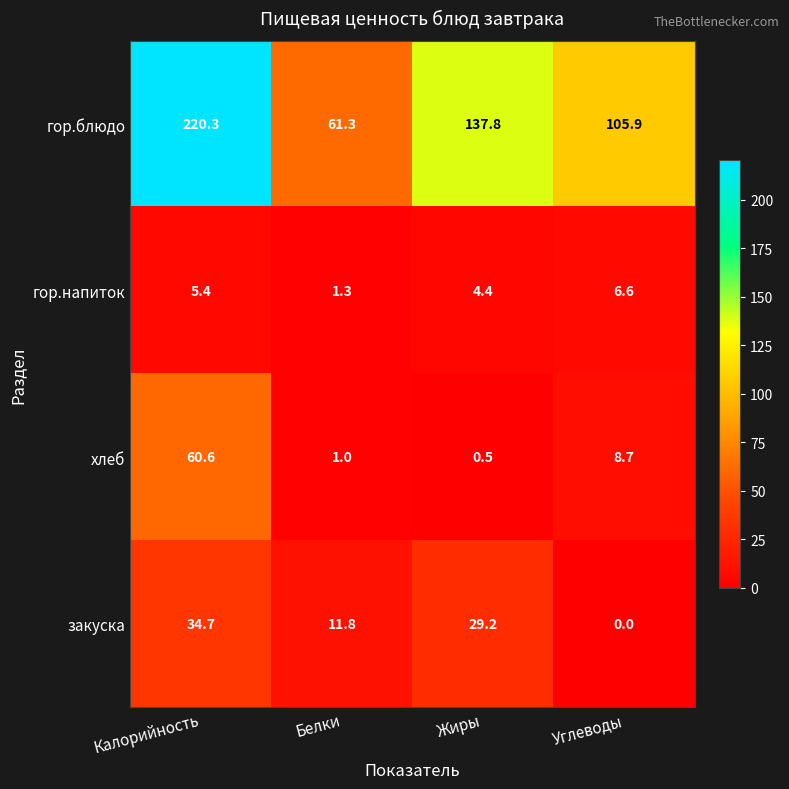

At how many categories does at least one series exceed 18?

4